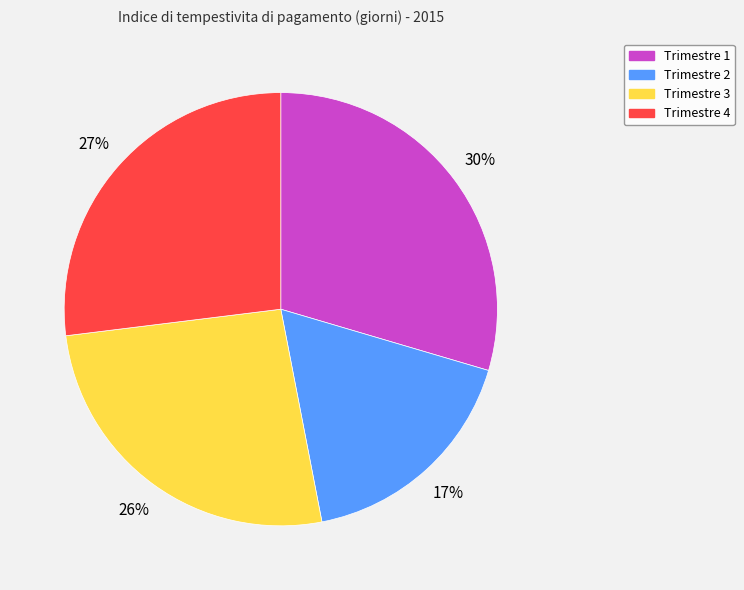

Rank the categories by value from highest to lowest.

Trimestre 1, Trimestre 4, Trimestre 3, Trimestre 2